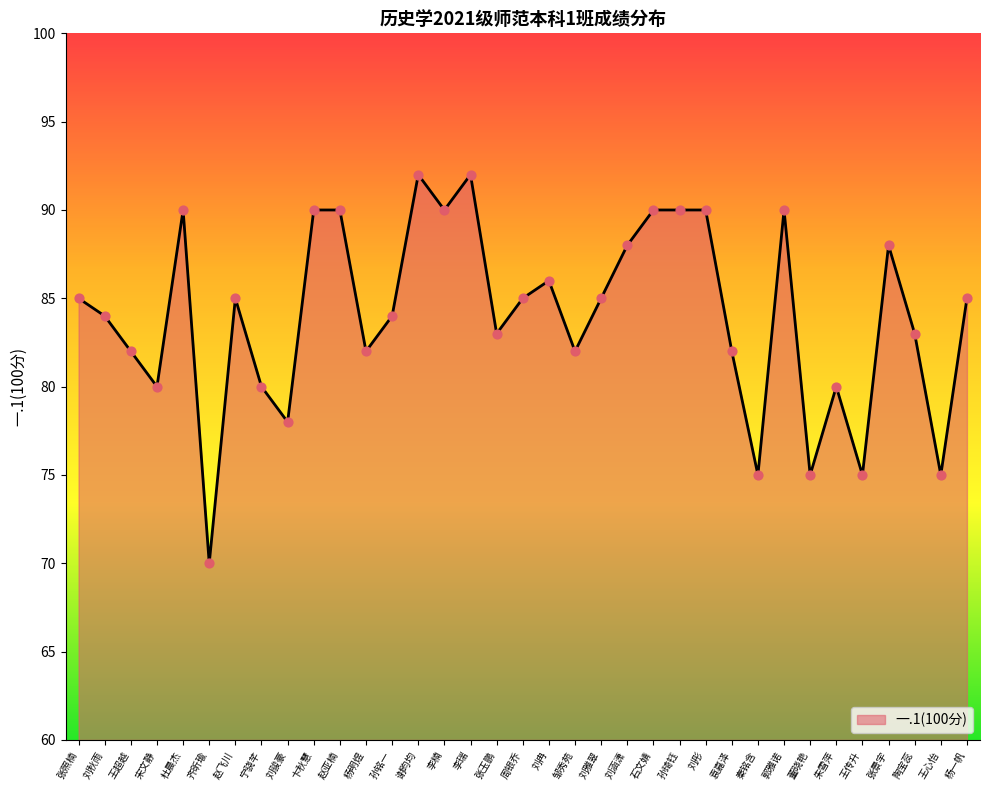

Approximately how many times larger is the value at 邹秀苑 compared to 周银乔?

1.0